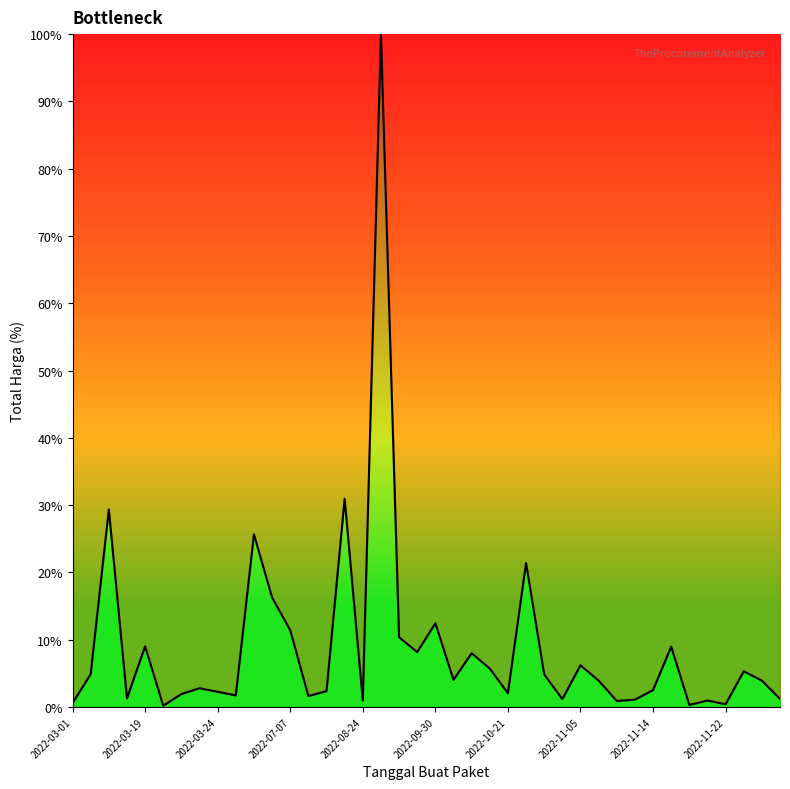

How many lines are shown in the chart?

1